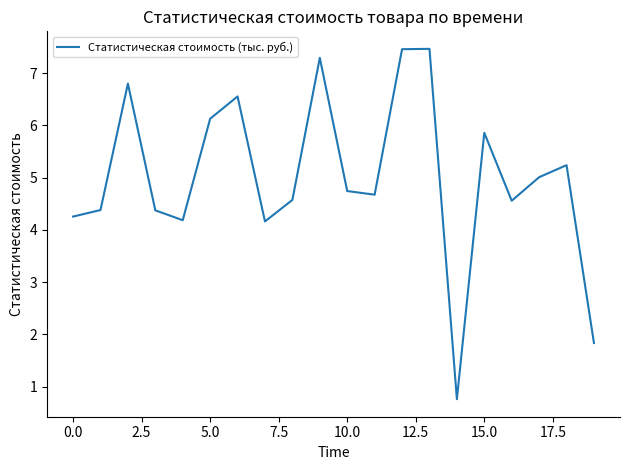

What is the maximum value shown in the chart?

7.5